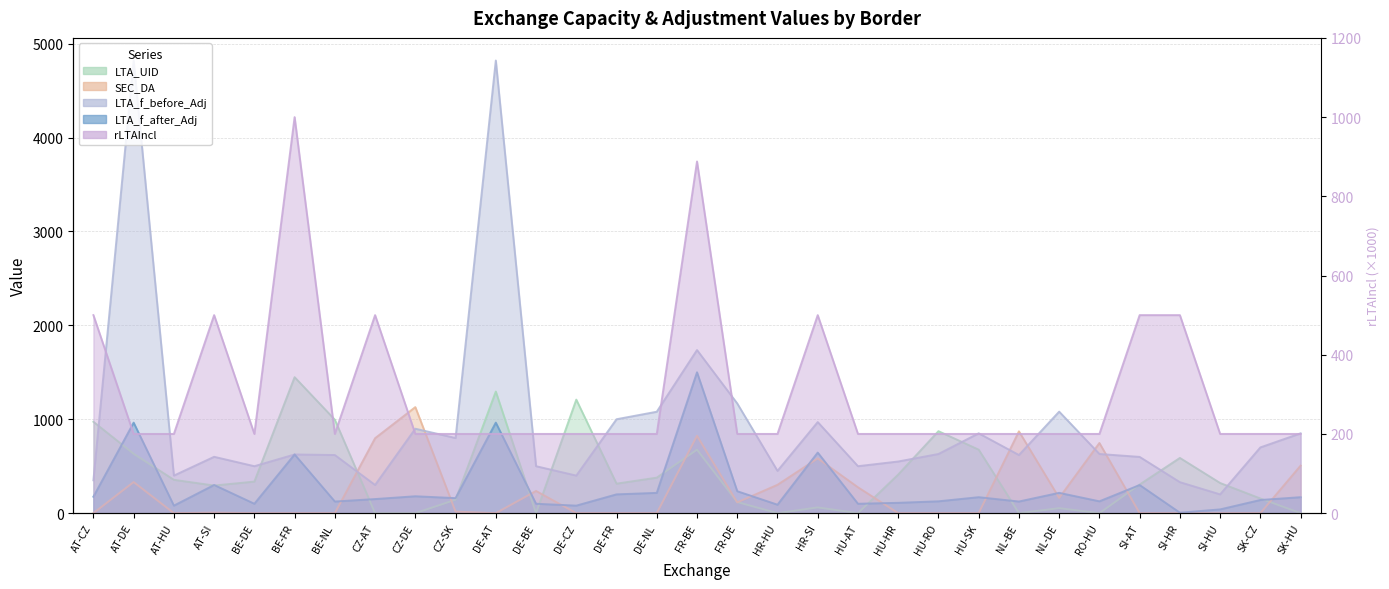

How many times do LTA_f_before_Adj and SEC_DA cross each other?

6